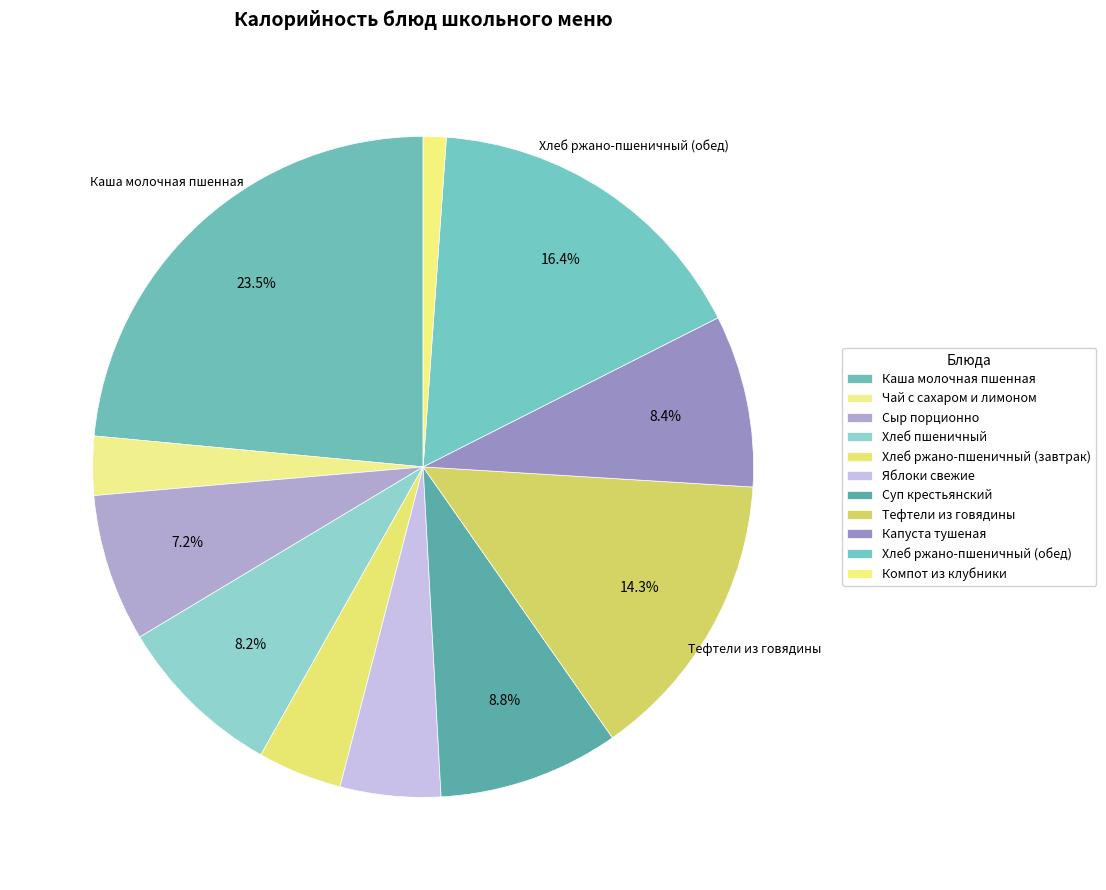

Which category has the smallest portion of the pie?

Компот из клубники